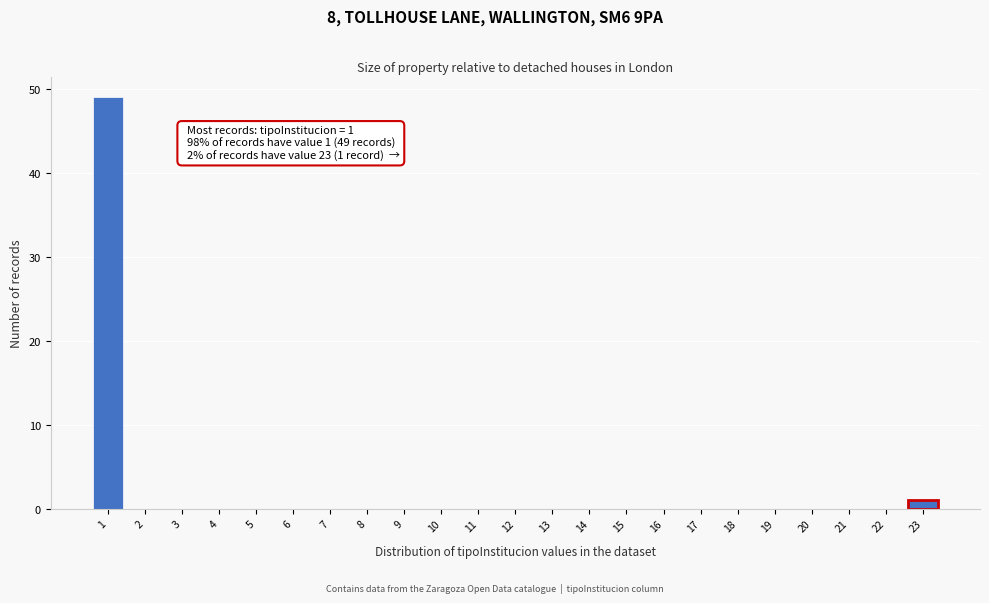

Reading left to right, transcribe all the data shown in this chart.

1=49	2=0	3=0	4=0	5=0	6=0	7=0	8=0	9=0	10=0	11=0	12=0	13=0	14=0	15=0	16=0	17=0	18=0	19=0	20=0	21=0	22=0	23=1